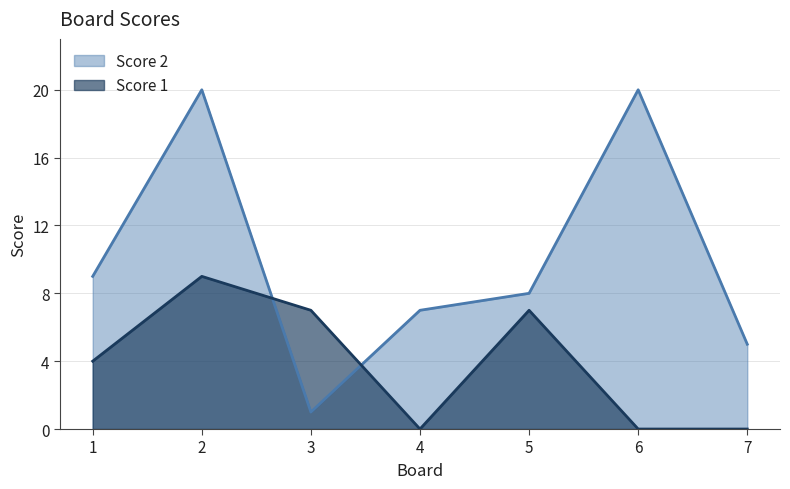

Rank the series by their maximum value, from highest to lowest.

Score 2, Score 1